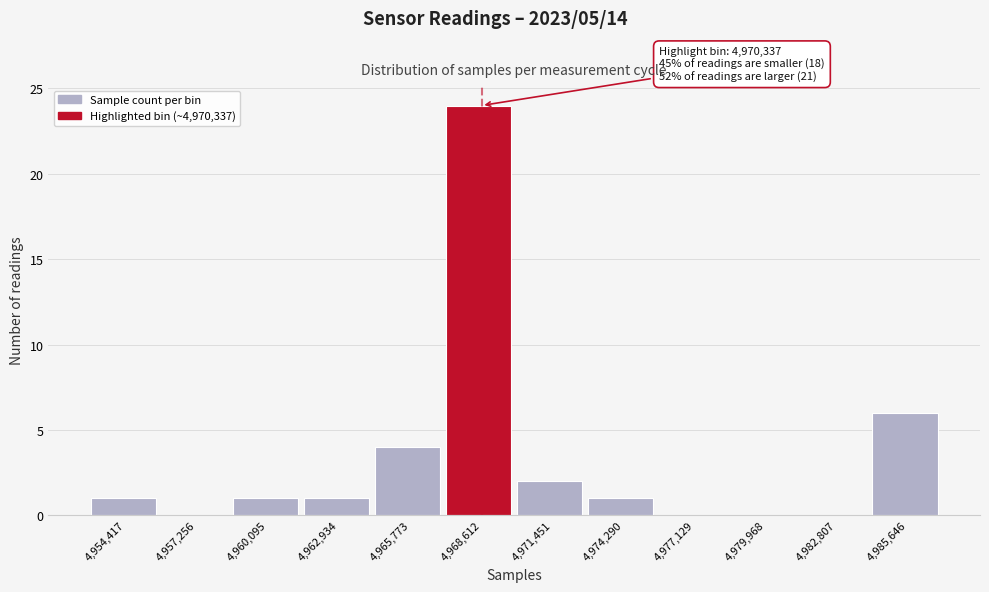

Reading left to right, transcribe all the data shown in this chart.

4,954,417=1	4,957,256=0	4,960,095=1	4,962,934=1	4,965,773=4	4,968,612=24	4,971,451=2	4,974,290=1	4,977,129=0	4,979,968=0	4,982,807=0	4,985,646=6